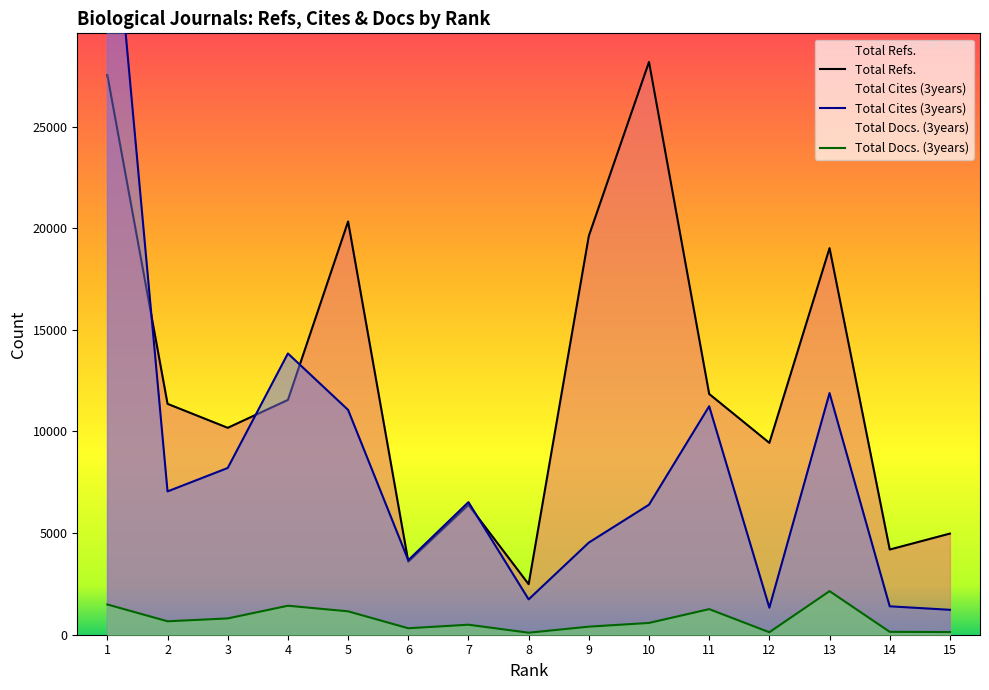

Reading right to left, list all the values displayed in this chart.

Total Refs.: 15=4976	14=4191	13=19021	12=9440	11=11845	10=28179	9=19620	8=2486	7=6389	6=3598	5=20331	4=11553	3=10180	2=11359	1=27531
Total Cites (3years): 15=1225	14=1398	13=11888	12=1331	11=11241	10=6397	9=4533	8=1739	7=6523	6=3665	5=11061	4=13837	3=8203	2=7051	1=39434
Total Docs. (3years): 15=132	14=142	13=2144	12=122	11=1259	10=580	9=397	8=99	7=493	6=318	5=1151	4=1427	3=802	2=661	1=1488